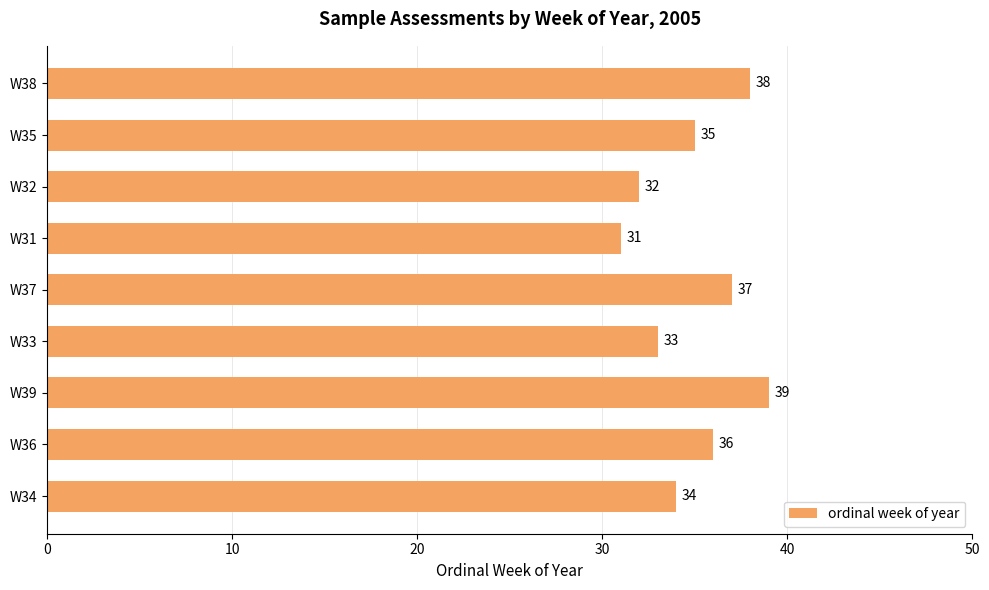

At which label is the value closest to 35?

W35